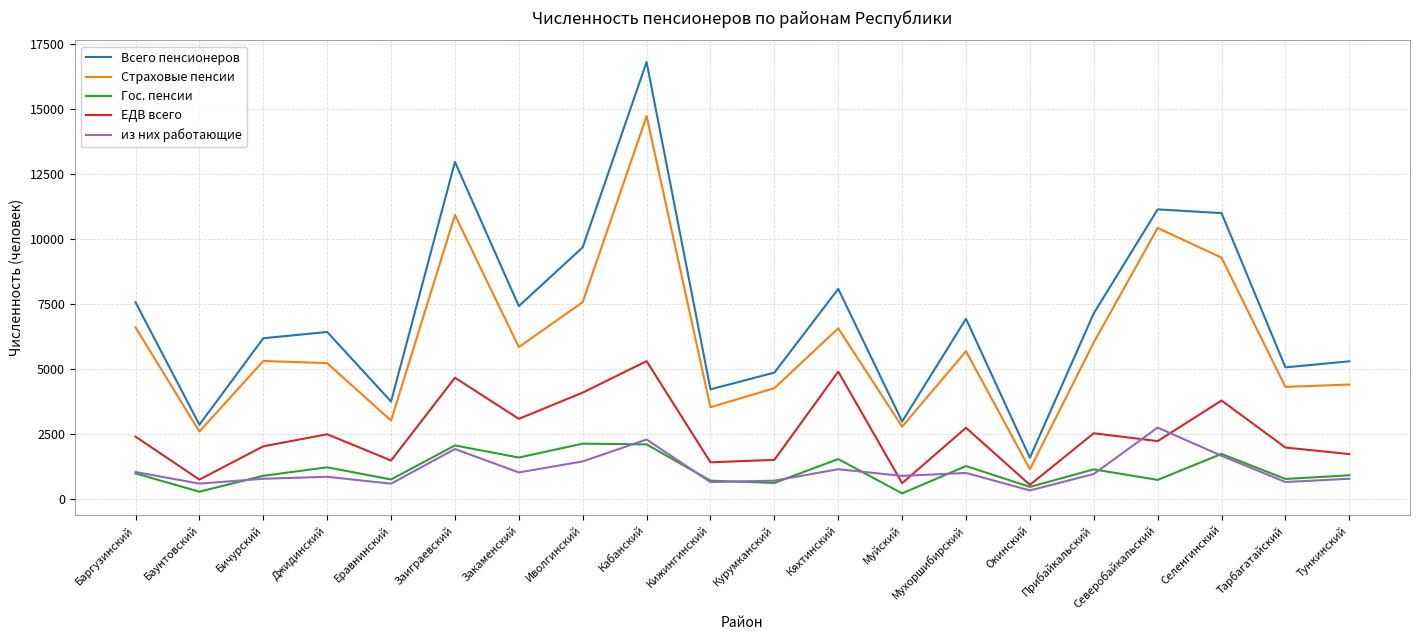

What is the minimum value for Гос. пенсии?

197